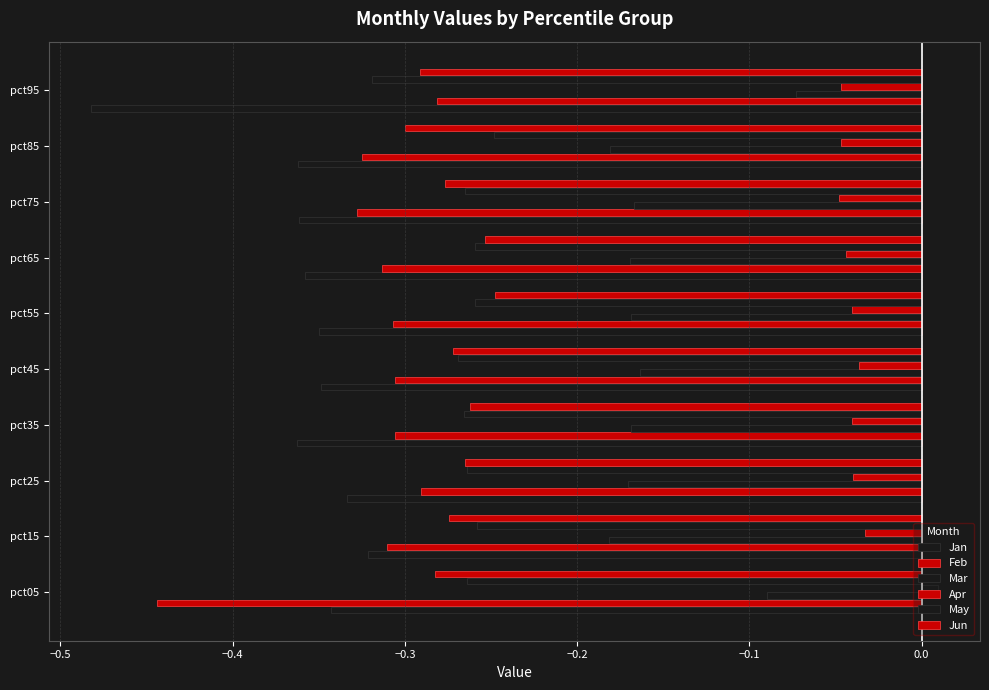

Reading left to right, transcribe all the data shown in this chart.

Jan: -0.3	-0.3	-0.3	-0.4	-0.3	-0.3	-0.4	-0.4	-0.4	-0.5
Feb: -0.4	-0.3	-0.3	-0.3	-0.3	-0.3	-0.3	-0.3	-0.3	-0.3
Mar: -0.1	-0.2	-0.2	-0.2	-0.2	-0.2	-0.2	-0.2	-0.2	-0.1
Apr: 0.0	-0.0	-0.0	-0.0	-0.0	-0.0	-0.0	-0.0	-0.0	-0.0
May: -0.3	-0.3	-0.3	-0.3	-0.3	-0.3	-0.3	-0.3	-0.2	-0.3
Jun: -0.3	-0.3	-0.3	-0.3	-0.3	-0.2	-0.3	-0.3	-0.3	-0.3